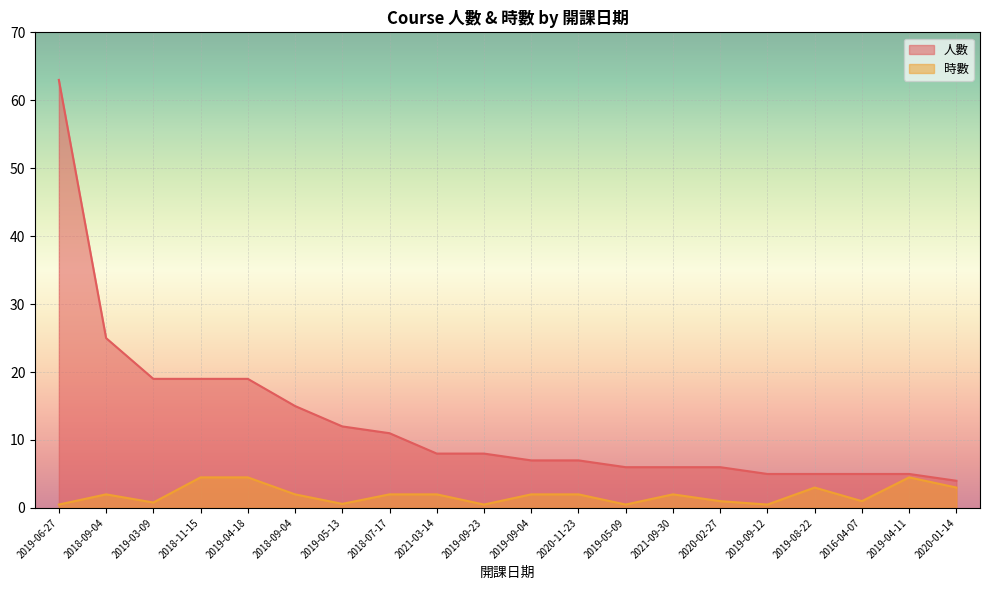

True or false: 時數 has more than 1 interior local peaks.

True